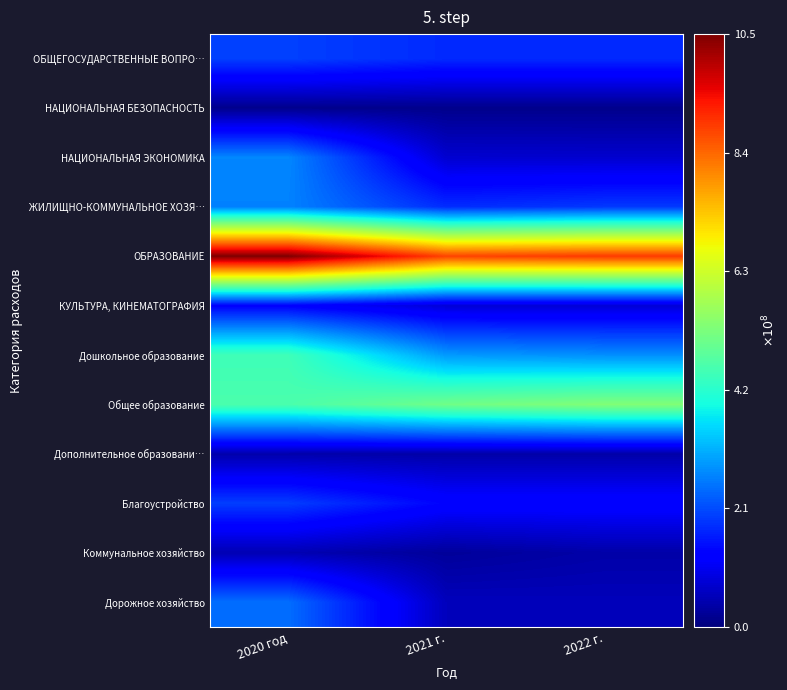

Count the number of categories in the chart.

3